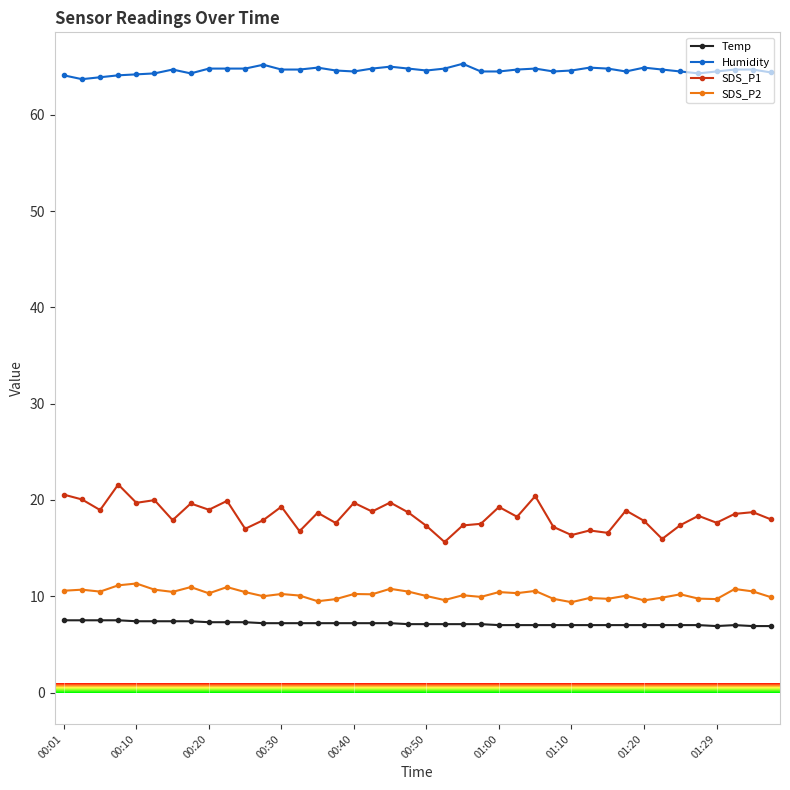

Count the number of categories in the chart.

40